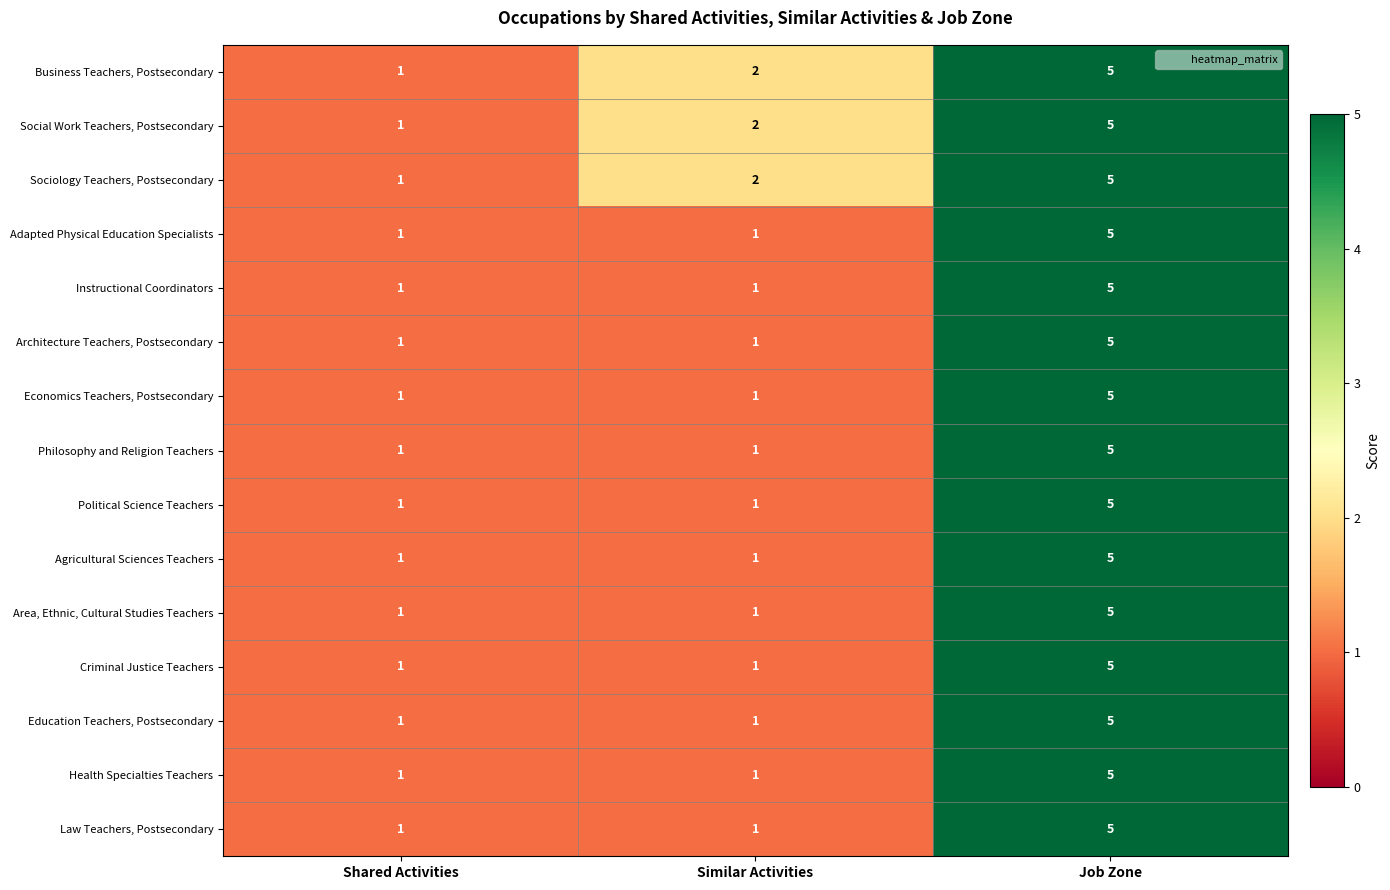

Which category has the lowest value in the Social Work Teachers, Postsecondary series?

Shared Activities